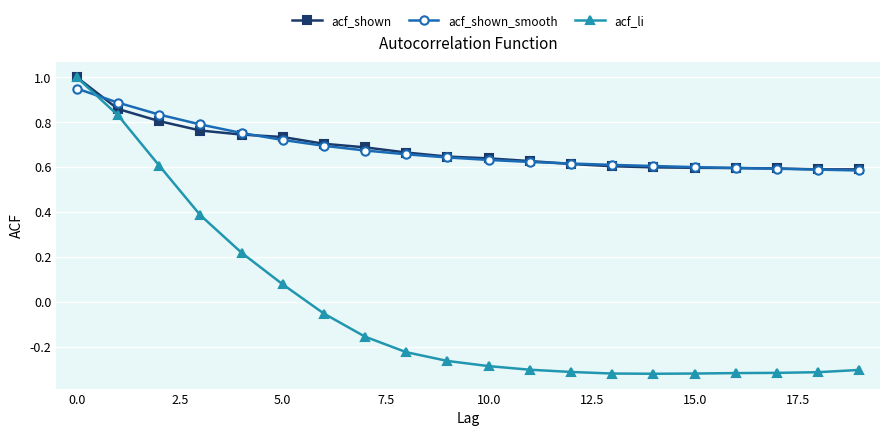

Which series has the widest spread of values?

acf_li